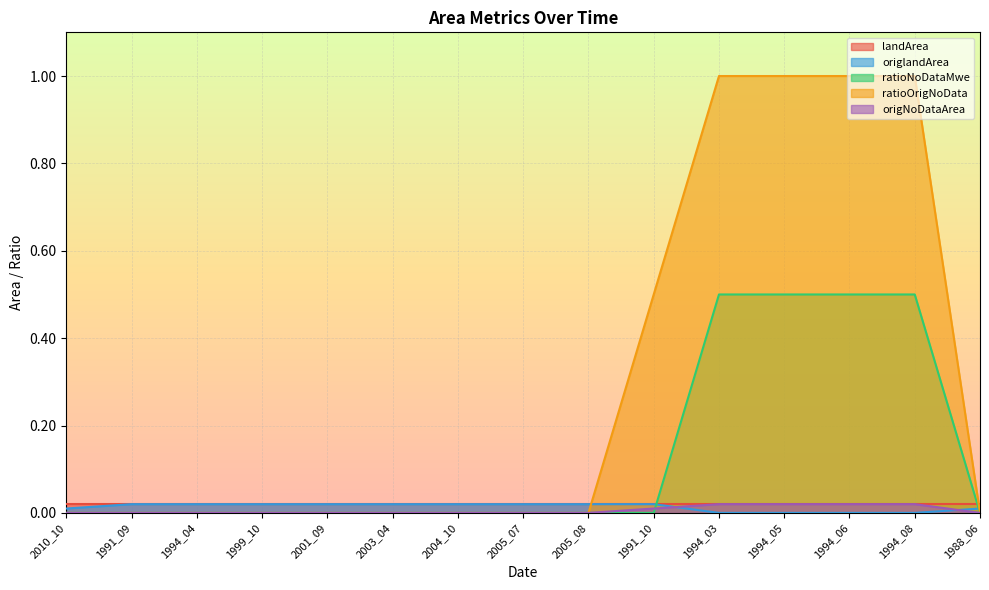

Is it true that origlandArea equals 0.0 at 1991_09?

True